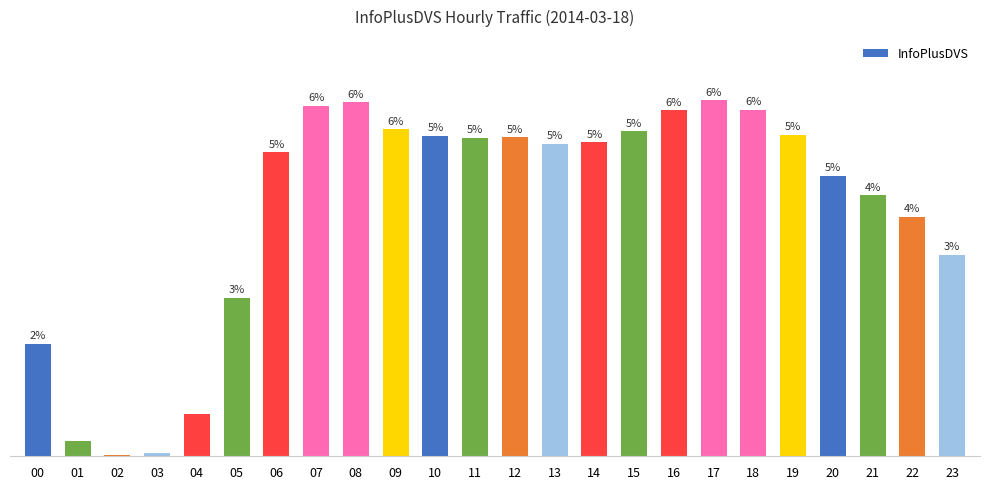

Are the bars horizontal?

No